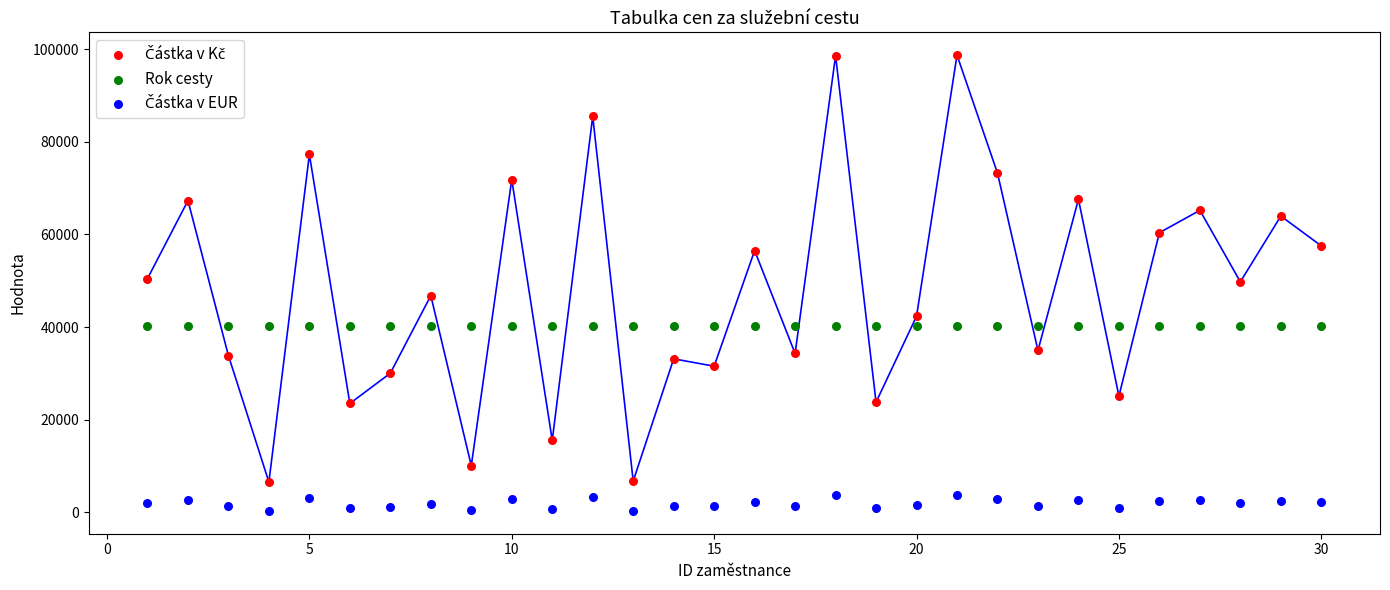

Across all data points, what is the range of Y values (max minus min)?

98519.6